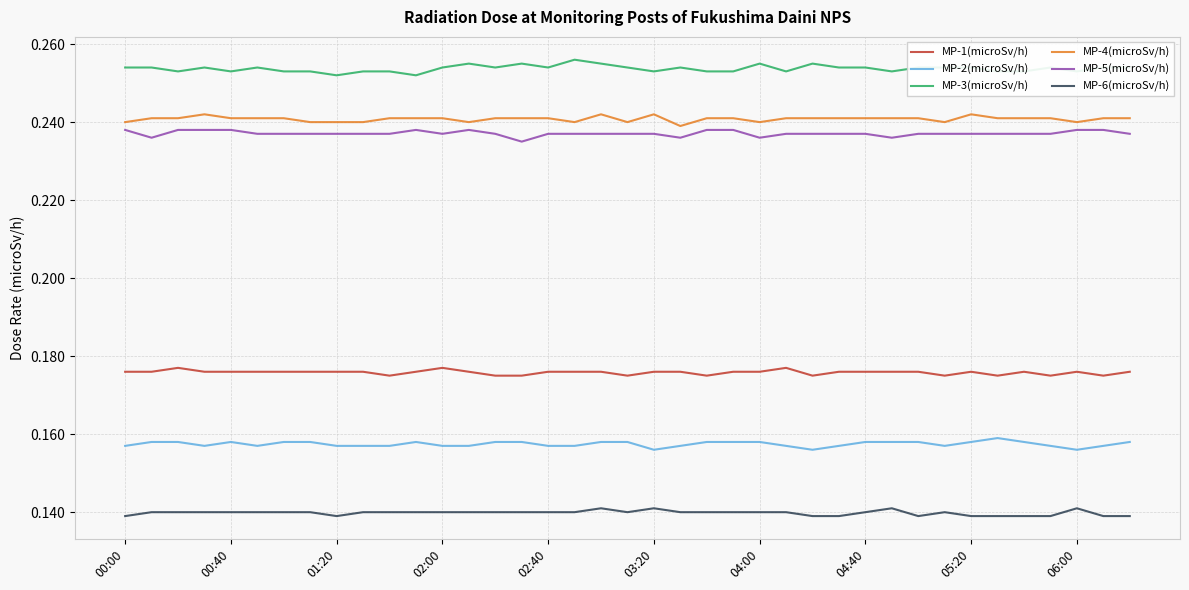

True or false: MP-1(microSv/h) and MP-4(microSv/h) cross at least once.

False